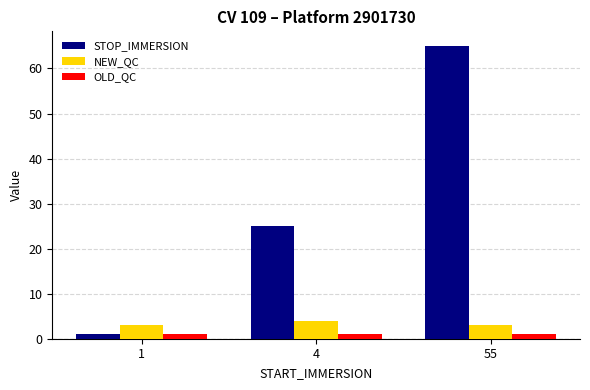

List the series in order of their peak value, highest first.

STOP_IMMERSION, NEW_QC, OLD_QC